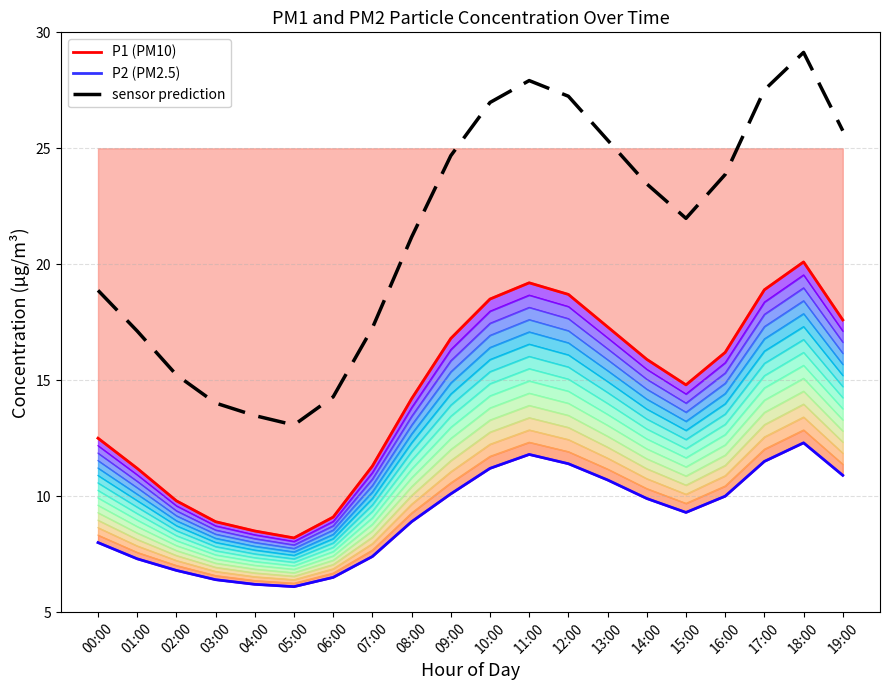

At which category does the chart reach its peak across all series?

18:00